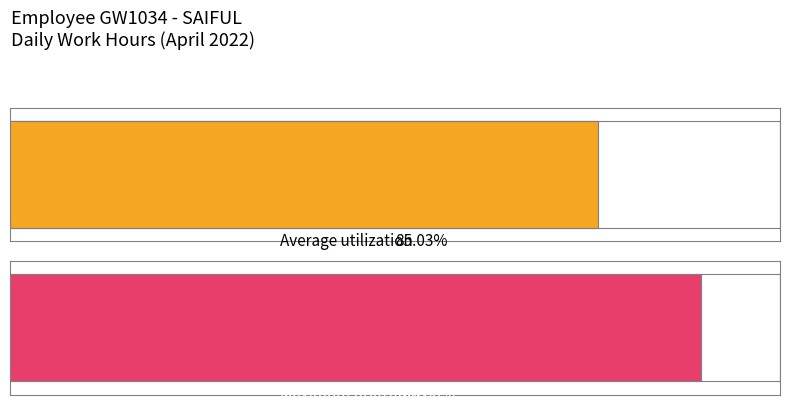

How many positive values does the Hours Worked series have?

22